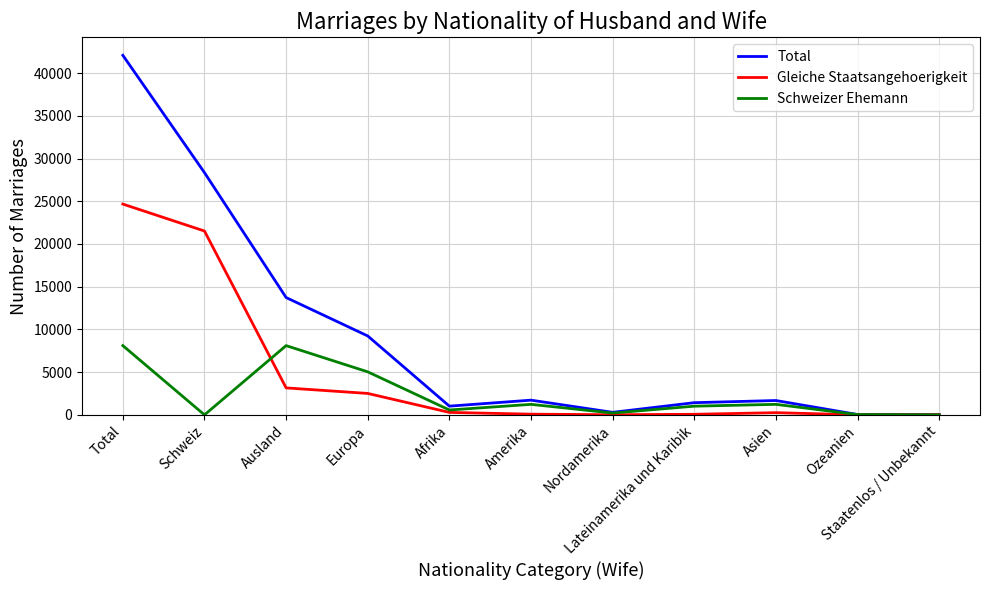

How many values in the Gleiche Staatsangehoerigkeit series are below 258?

5